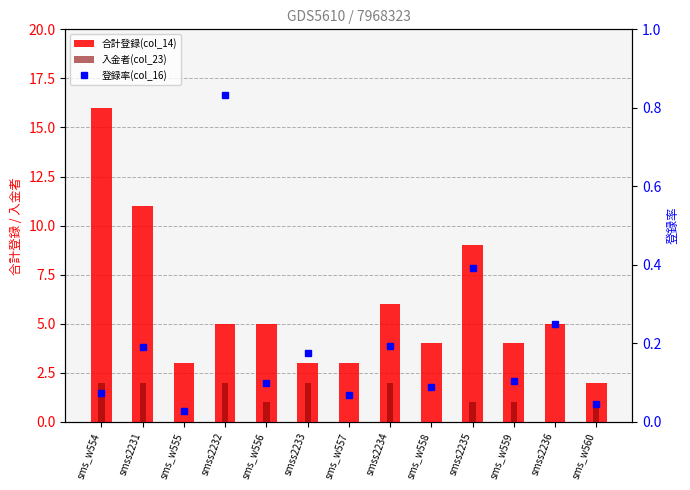

Count the 入金者(col_23) values in the range 0 to 2.

13